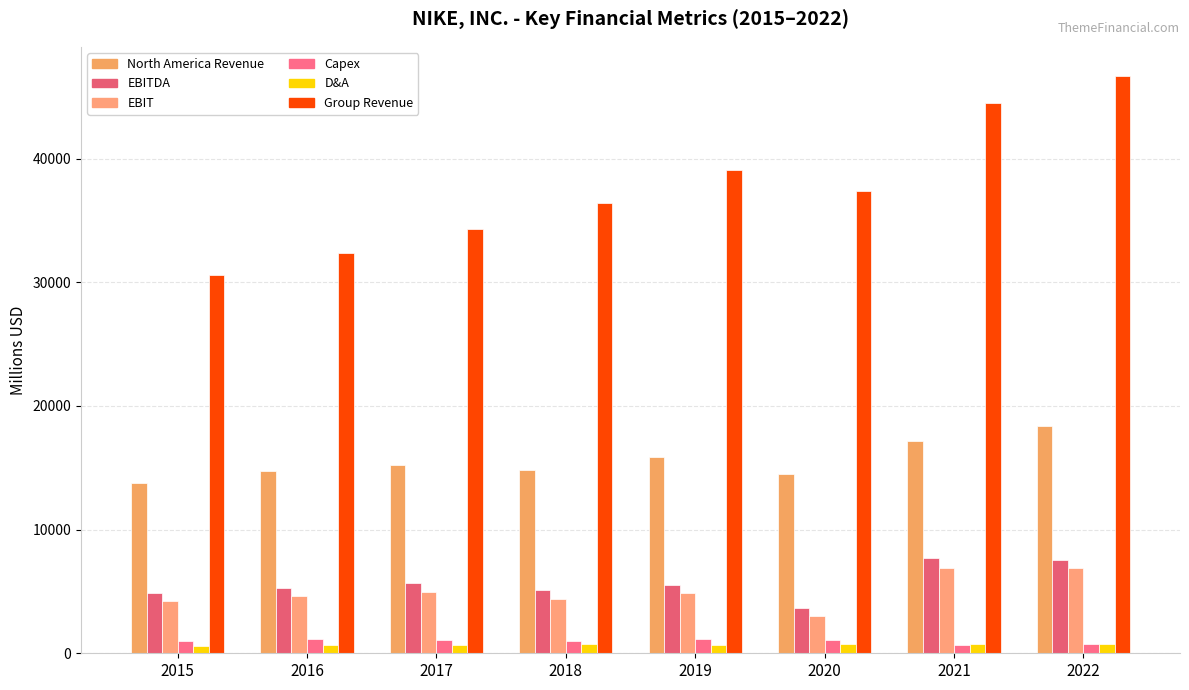

At which label does Capex first exceed 1086?

2016